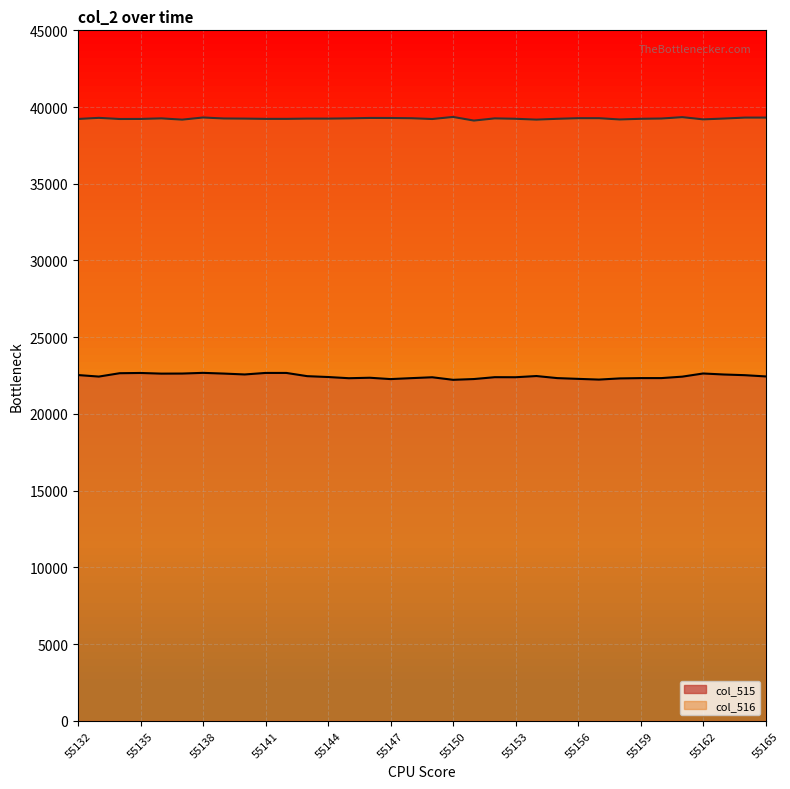

Reading left to right, list all the values displayed in this chart.

col_515: 22534	22435	22654	22670	22627	22632	22677	22630	22573	22672	22672	22462	22406	22328	22359	22271	22333	22390	22224	22274	22395	22392	22470	22335	22286	22239	22315	22335	22336	22430	22636	22570	22526	22445
col_516: 39223	39296	39221	39225	39262	39180	39319	39255	39246	39230	39230	39246	39246	39262	39290	39287	39272	39220	39355	39119	39261	39236	39181	39234	39274	39274	39191	39234	39252	39342	39198	39250	39313	39313